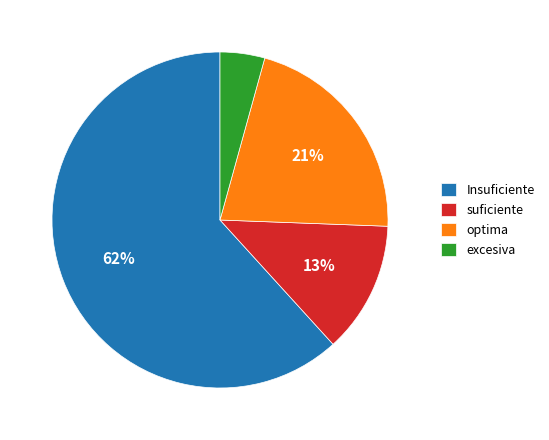

Rank the categories by value from lowest to highest.

excesiva, suficiente, optima, Insuficiente